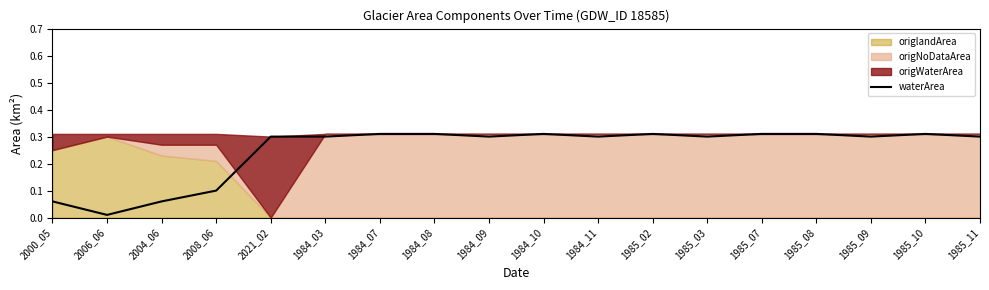

The waterArea series shows 0.5 at 2021_02. True or false?

False